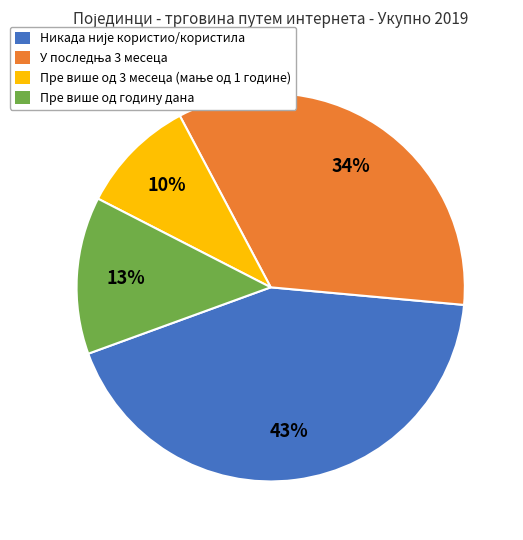

To the nearest percent, what is the difference between the largest and smallest slice percentages?

33%